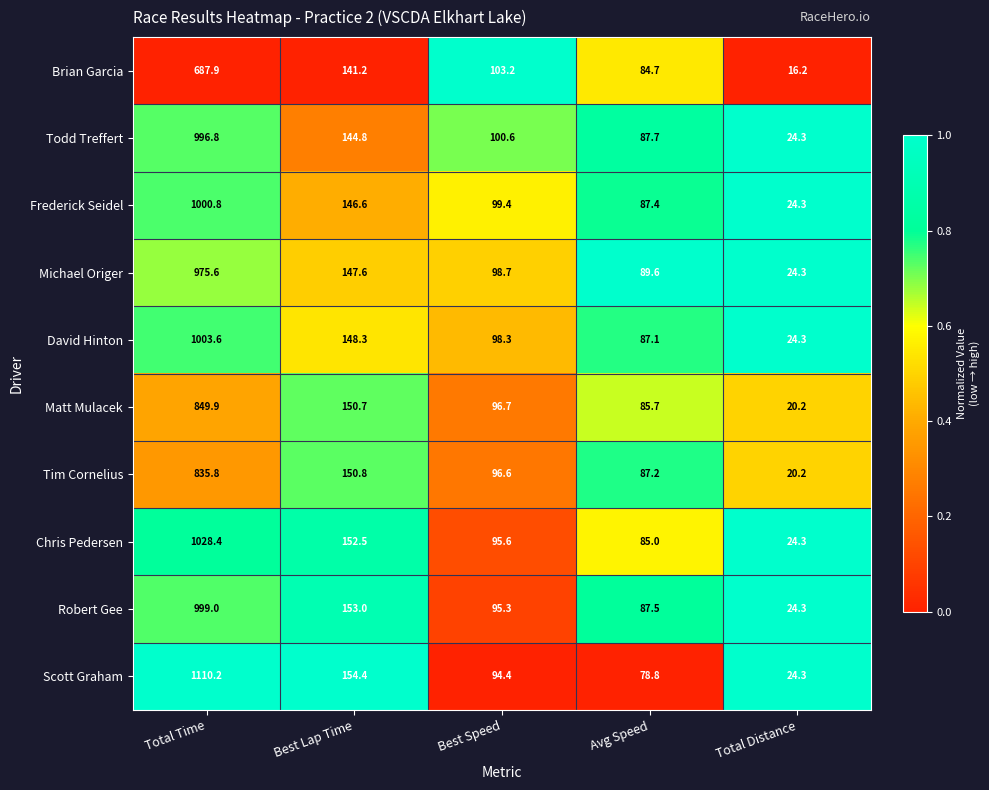

Which series has the widest spread of values?

Scott Graham